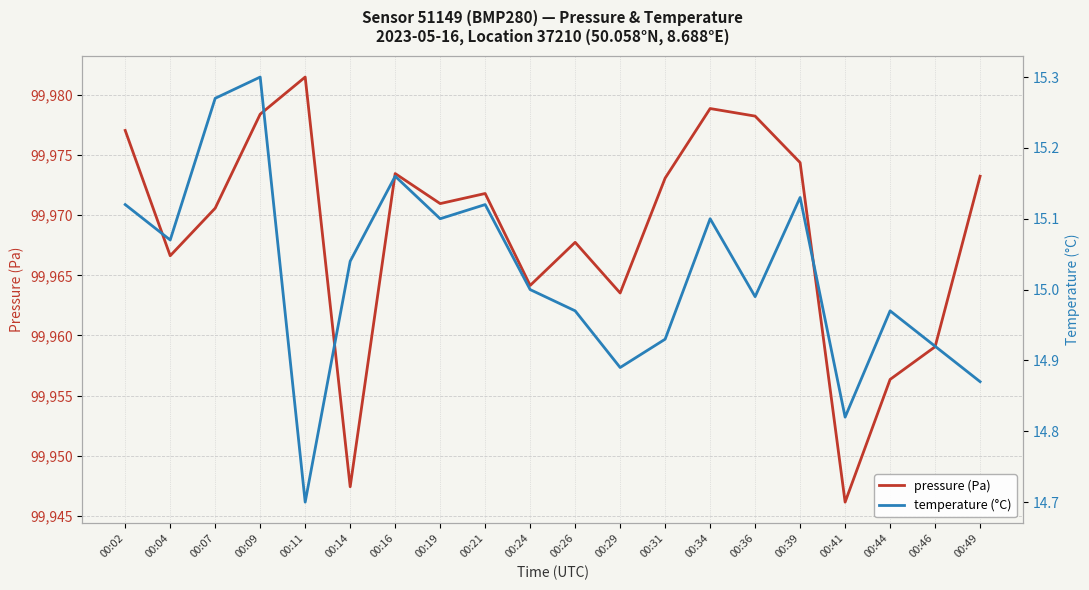

Between 00:09 and 00:36, which series saw the biggest shift?

temperature (°C)